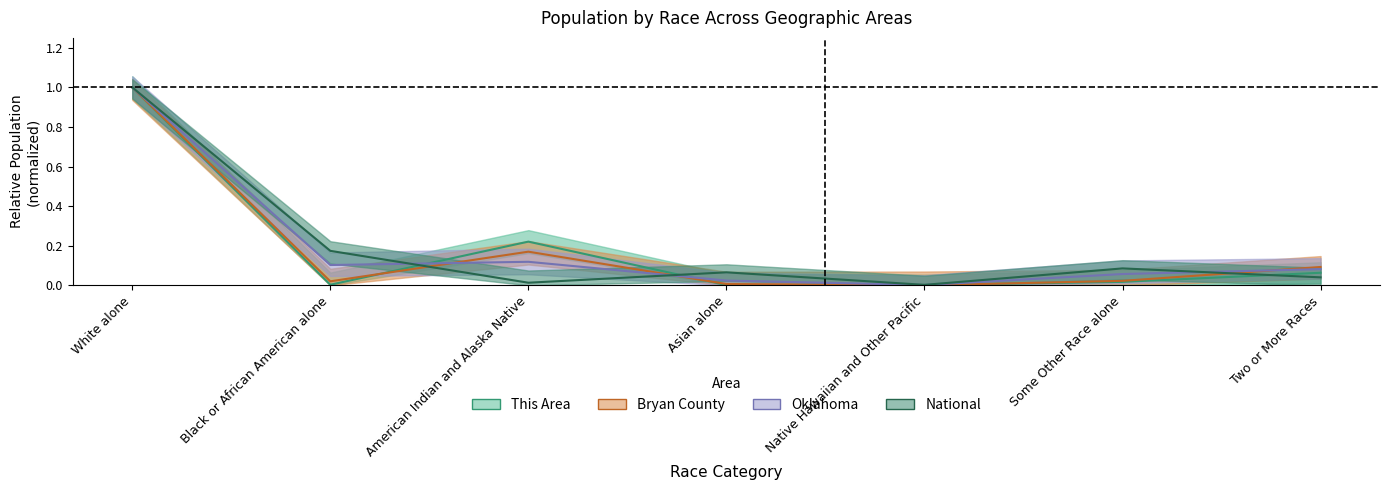

Where is the first local minimum for Bryan County?

Black or African American alone